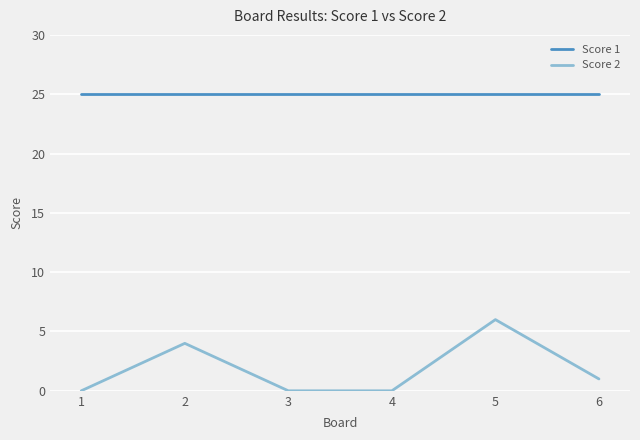

List the series in order of their peak value, highest first.

Score 1, Score 2